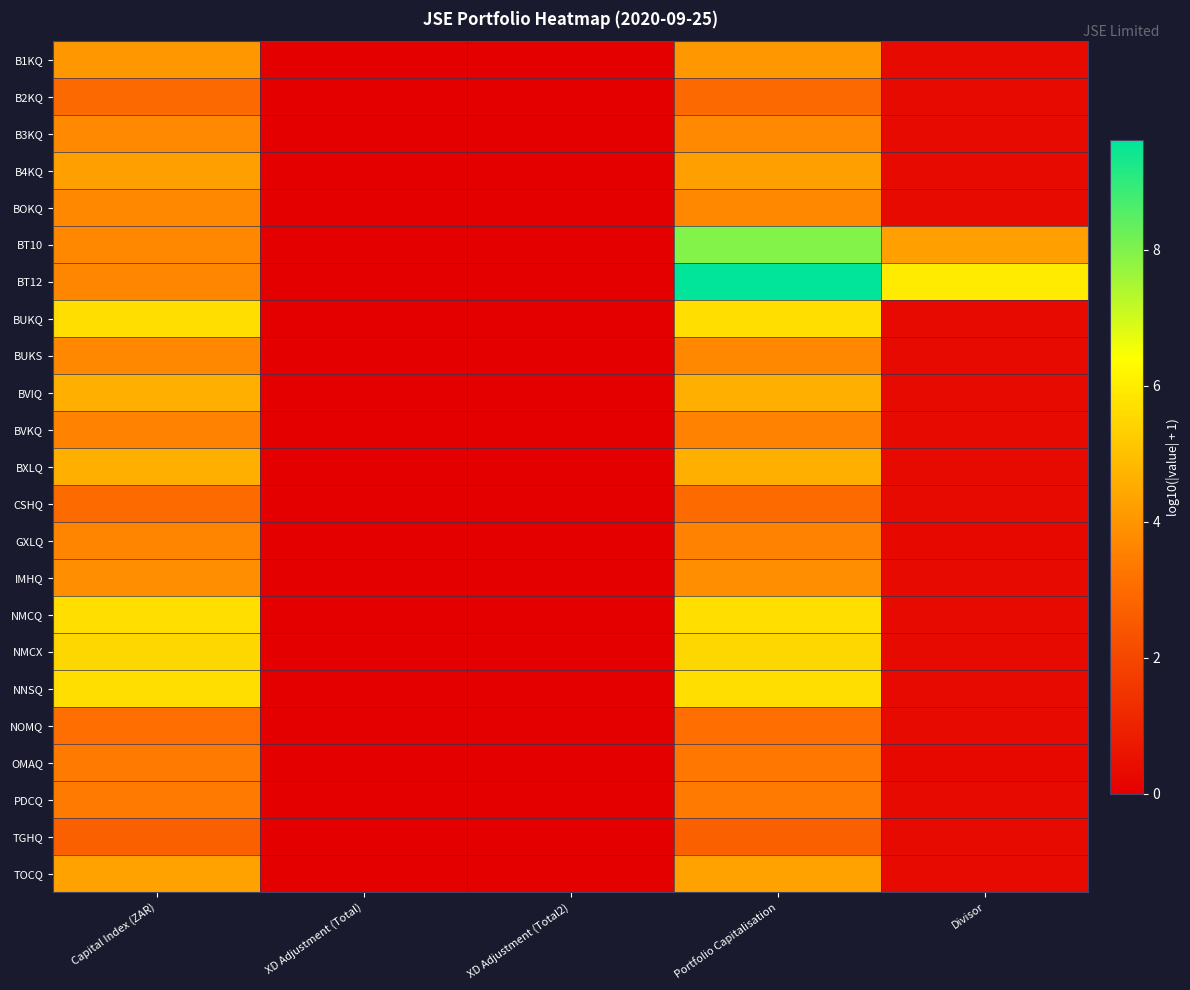

Rank the series at Portfolio Capitalisation from lowest to highest value.

TGHQ, B2KQ, CSHQ, NOMQ, OMAQ, PDCQ, GXLQ, BVKQ, BOKQ, BUKS, B3KQ, IMHQ, B1KQ, B4KQ, TOCQ, BVIQ, BXLQ, NMCX, BUKQ, NMCQ, NNSQ, BT10, BT12